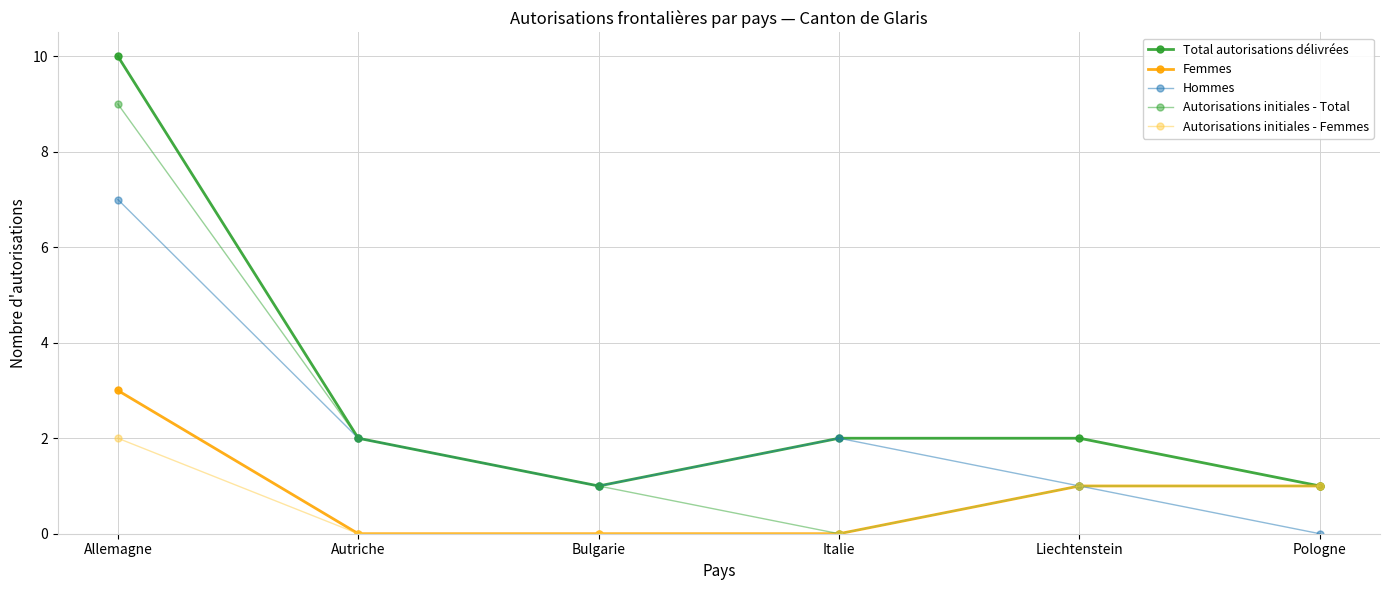

True or false: Hommes has a value of 2 at Autriche.

True